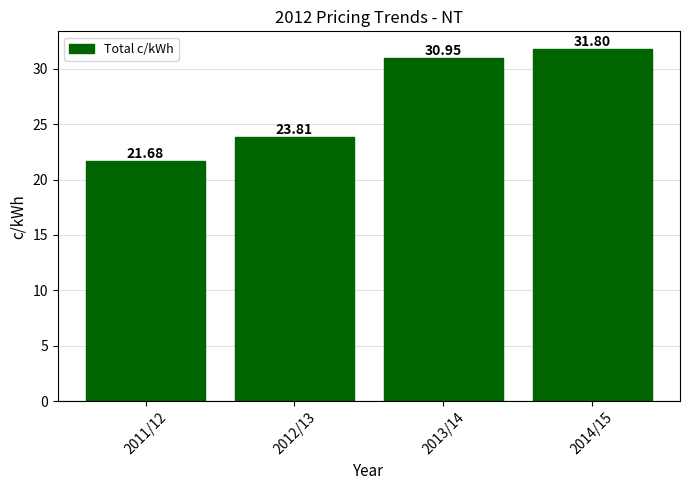

What is the label of the 3rd bar from the left?

2013/14